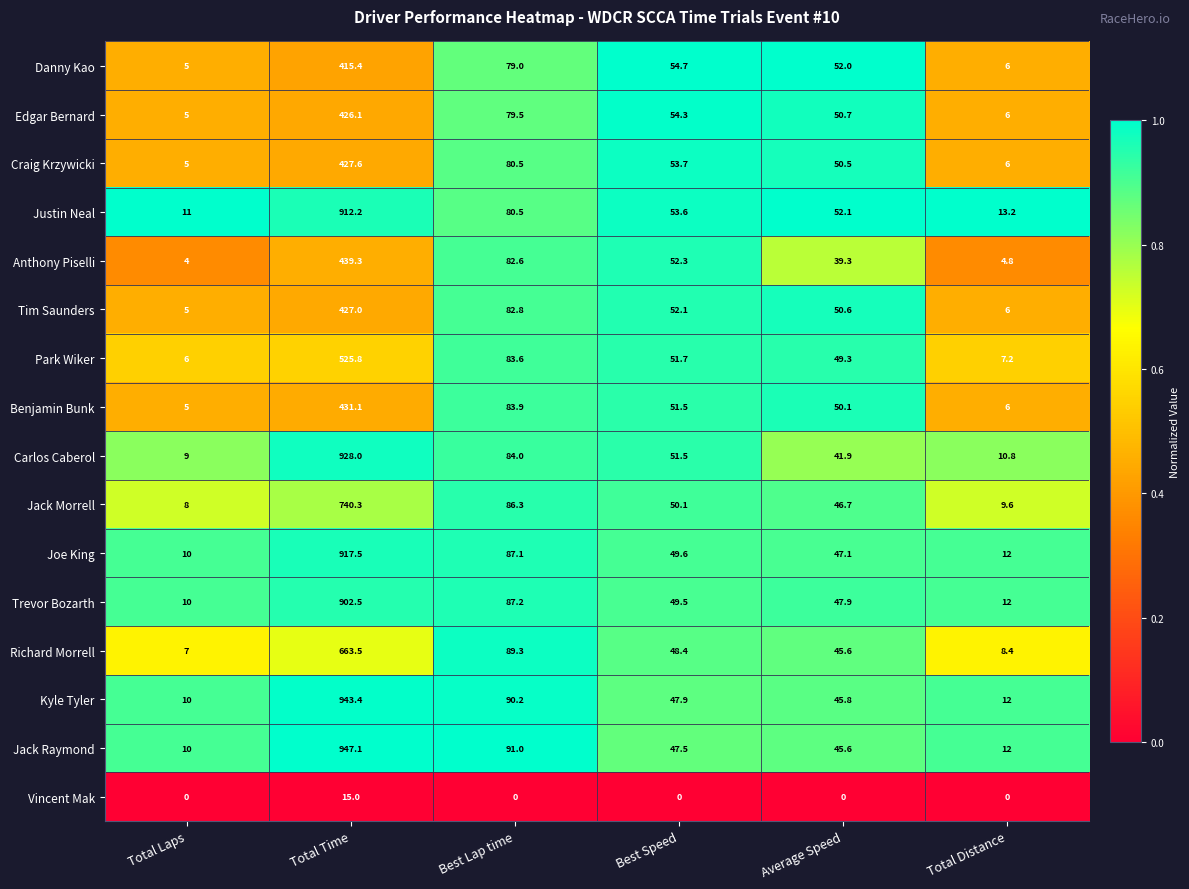

What is the maximum value shown in the chart?

947.1